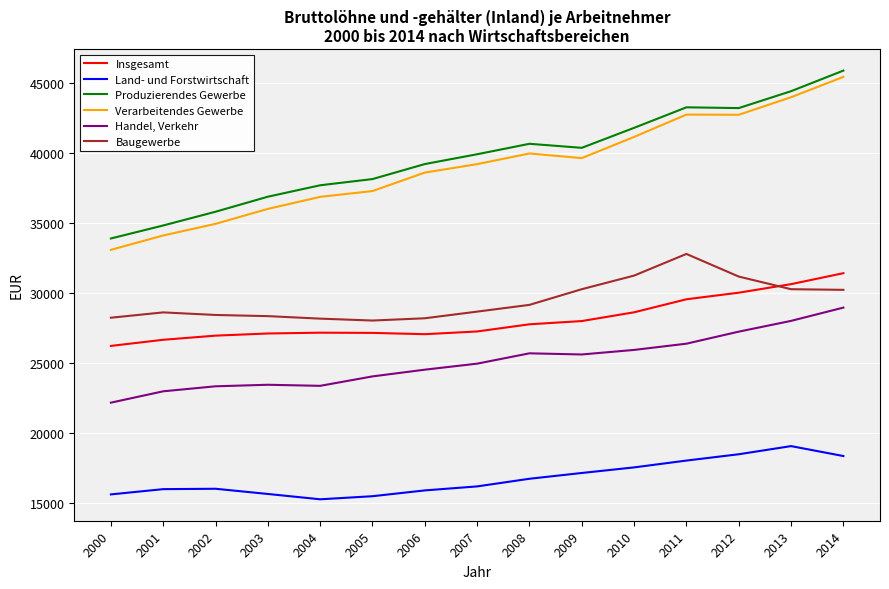

True or false: Produzierendes Gewerbe has a value of 23617 at 2004.

False